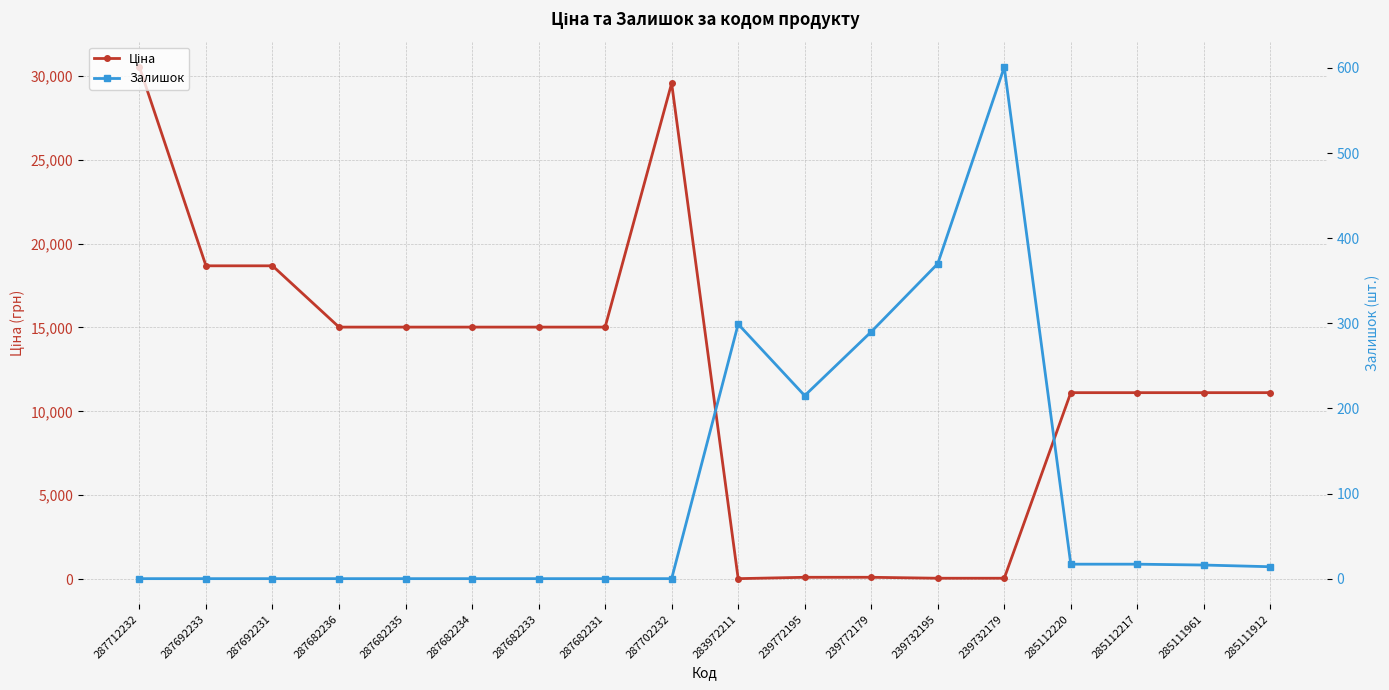

Where is the first local minimum for Залишок?

239772195